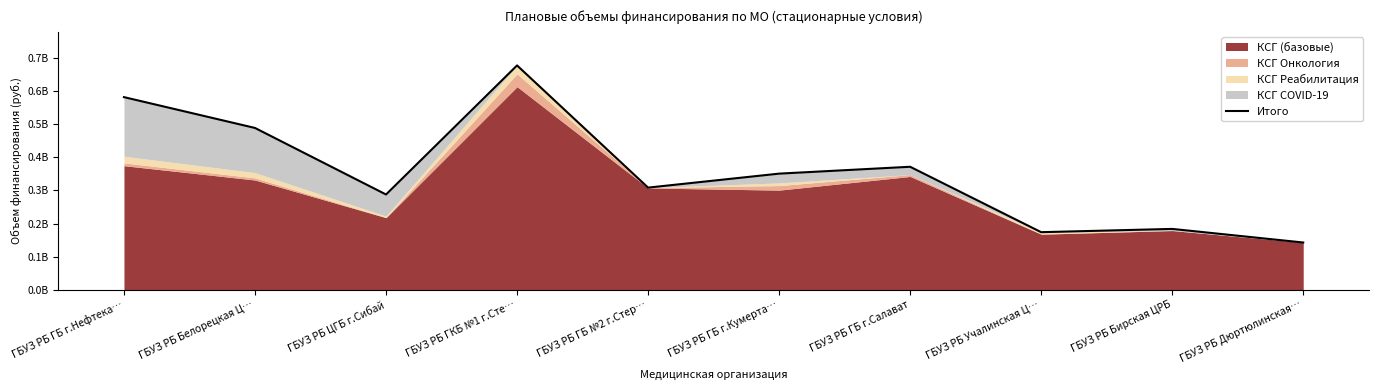

List the labels in order of value, smallest first.

ГБУЗ РБ Дюртюлинская…, ГБУЗ РБ Учалинская Ц…, ГБУЗ РБ Бирская ЦРБ, ГБУЗ РБ ЦГБ г.Сибай, ГБУЗ РБ ГБ №2 г.Стер…, ГБУЗ РБ ГБ г.Кумерта…, ГБУЗ РБ ГБ г.Салават, ГБУЗ РБ Белорецкая Ц…, ГБУЗ РБ ГБ г.Нефтека…, ГБУЗ РБ ГКБ №1 г.Сте…